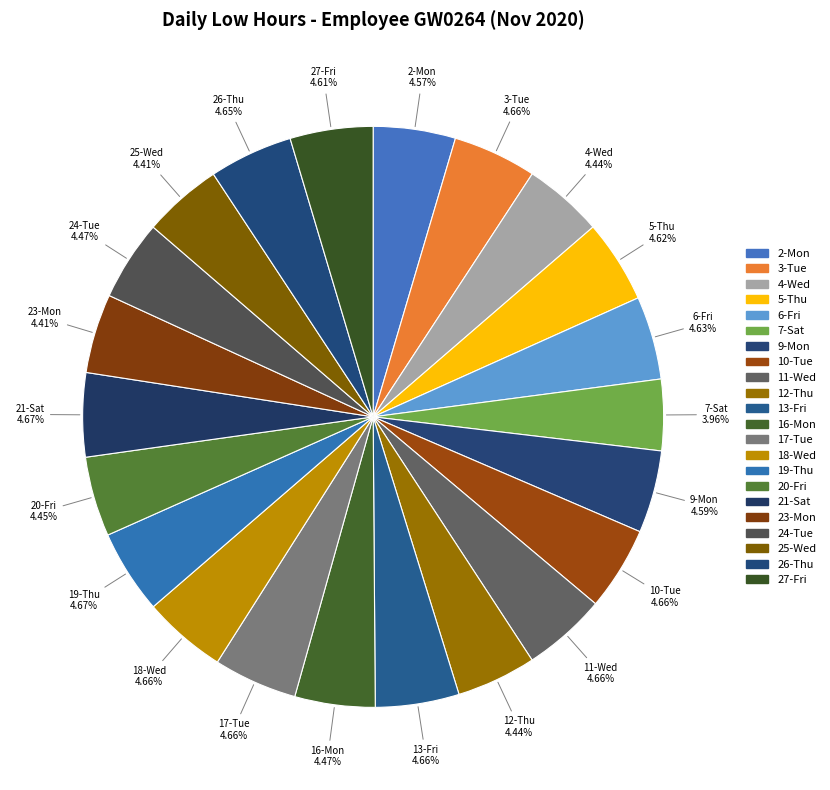

How many slices are in this pie chart?

22